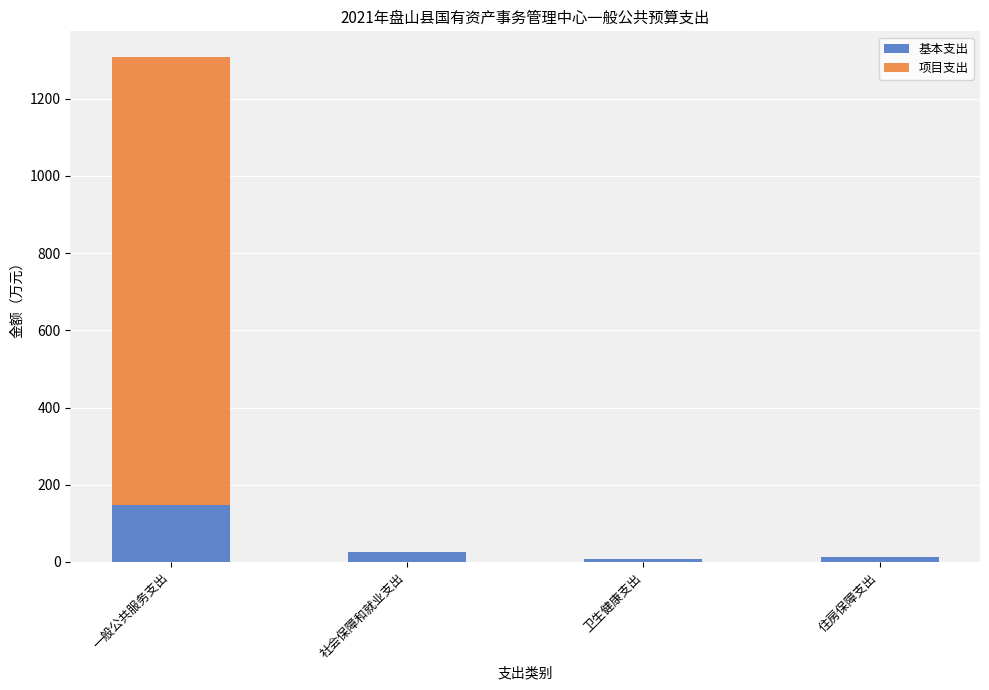

What is the sum of all 基本支出 values?

194.1